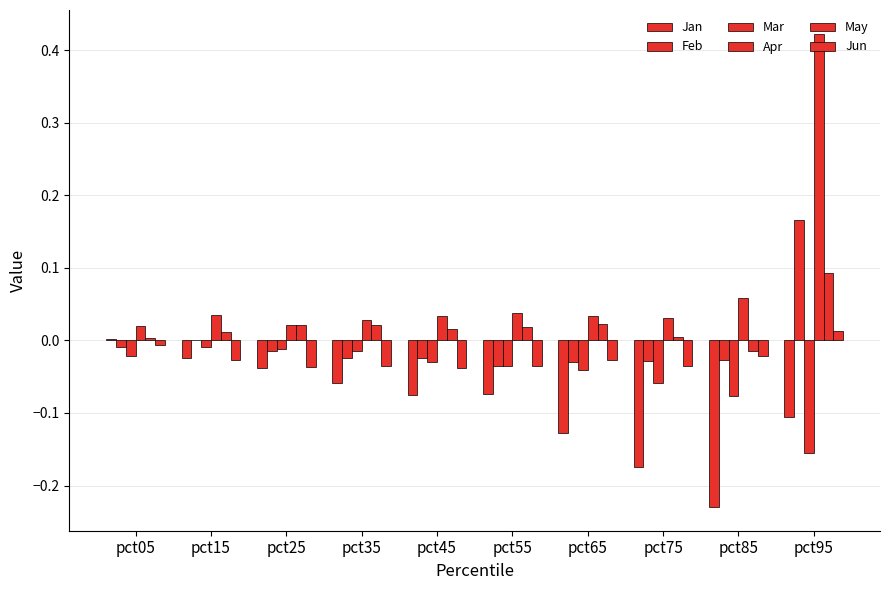

Reading left to right, list all the values displayed in this chart.

Jan: pct05=0.0	pct15=-0.0	pct25=-0.0	pct35=-0.1	pct45=-0.1	pct55=-0.1	pct65=-0.1	pct75=-0.2	pct85=-0.2	pct95=-0.1
Feb: pct05=-0.0	pct15=0.0	pct25=-0.0	pct35=-0.0	pct45=-0.0	pct55=-0.0	pct65=-0.0	pct75=-0.0	pct85=-0.0	pct95=0.2
Mar: pct05=-0.0	pct15=-0.0	pct25=-0.0	pct35=-0.0	pct45=-0.0	pct55=-0.0	pct65=-0.0	pct75=-0.1	pct85=-0.1	pct95=-0.2
Apr: pct05=0.0	pct15=0.0	pct25=0.0	pct35=0.0	pct45=0.0	pct55=0.0	pct65=0.0	pct75=0.0	pct85=0.1	pct95=0.4
May: pct05=0.0	pct15=0.0	pct25=0.0	pct35=0.0	pct45=0.0	pct55=0.0	pct65=0.0	pct75=0.0	pct85=-0.0	pct95=0.1
Jun: pct05=-0.0	pct15=-0.0	pct25=-0.0	pct35=-0.0	pct45=-0.0	pct55=-0.0	pct65=-0.0	pct75=-0.0	pct85=-0.0	pct95=0.0